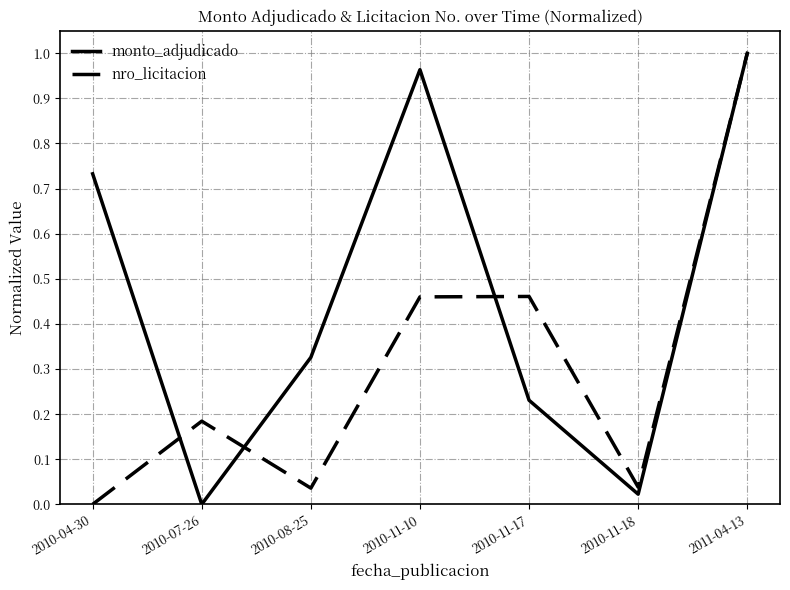

Where is monto_adjudicado nearest to the value 0?

2010-07-26